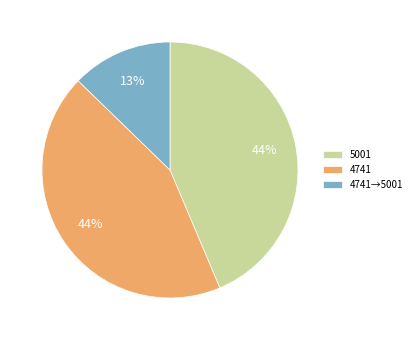

Combined, do 5001 and 4741 account for over 50%?

Yes